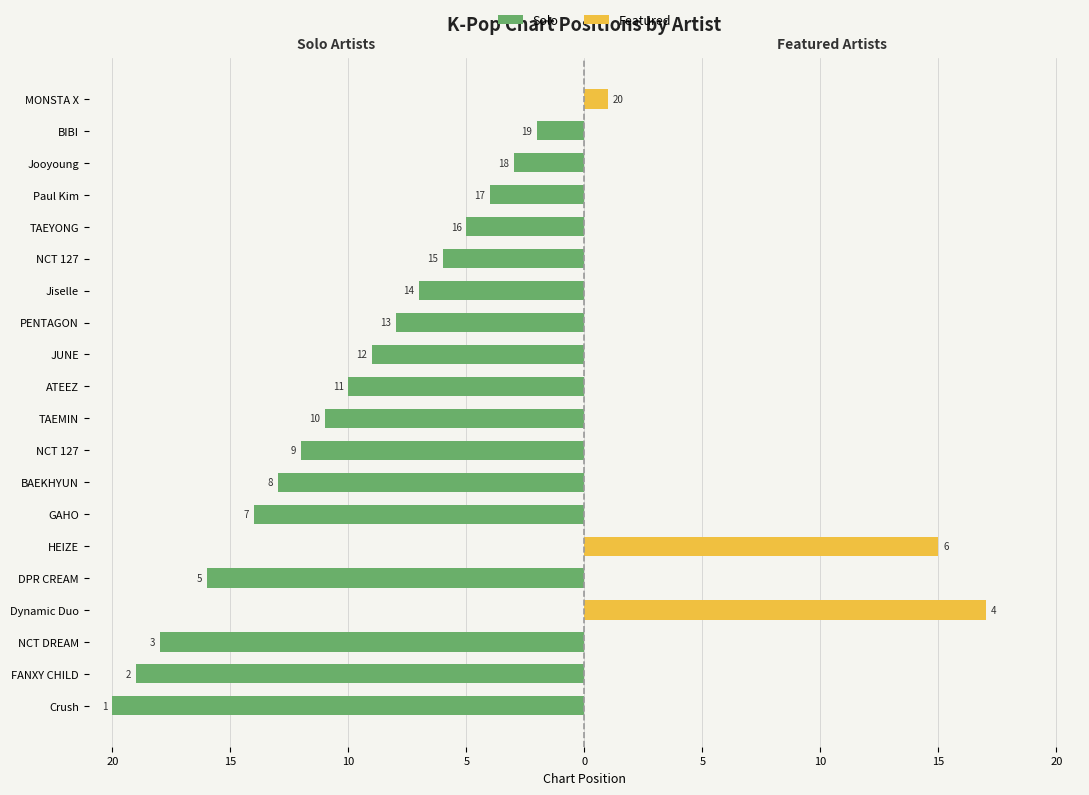

Is it true that Featured equals 1 at MONSTA X?

True